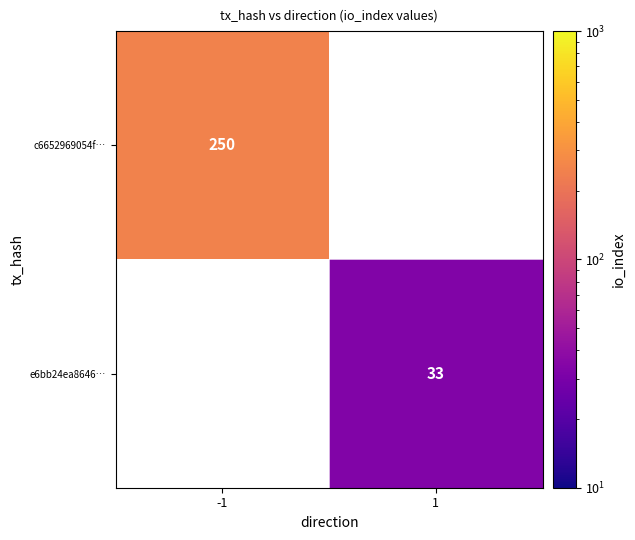

True or false: e6bb24ea8646… has a value of 33 at 1.

True